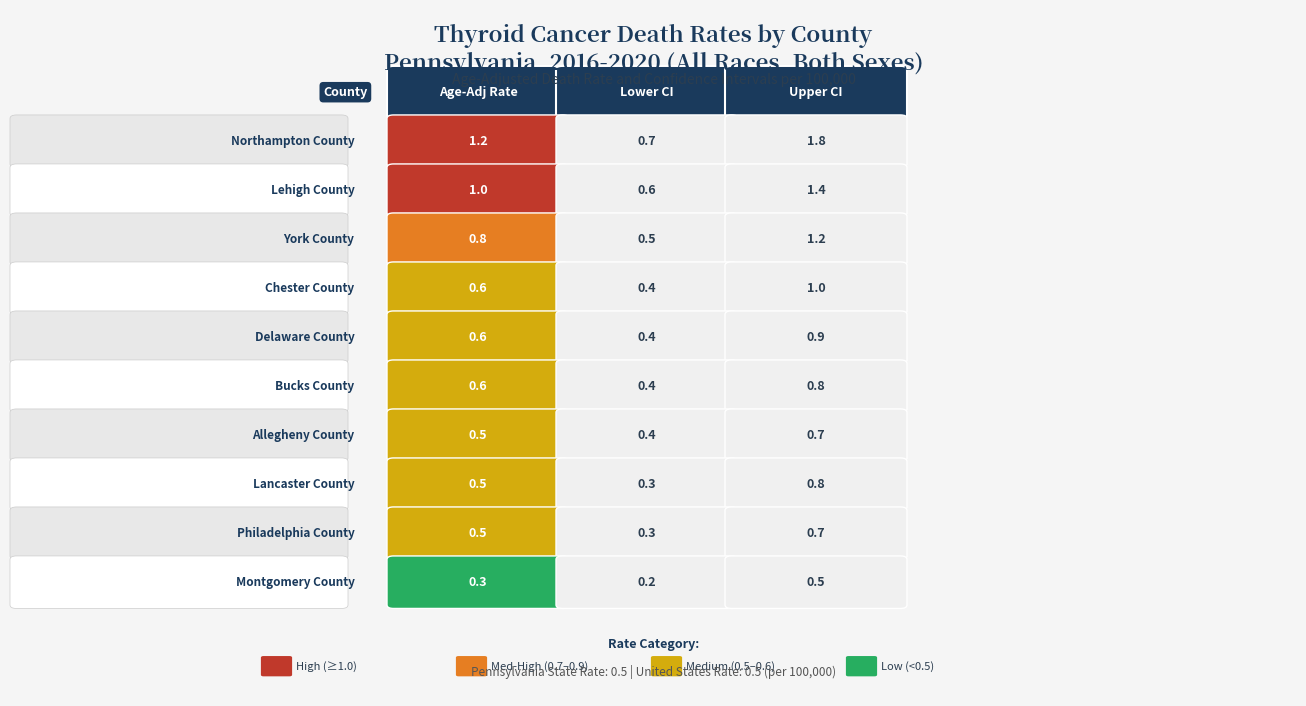

What is the difference between the highest and lowest values at 2?

1.3